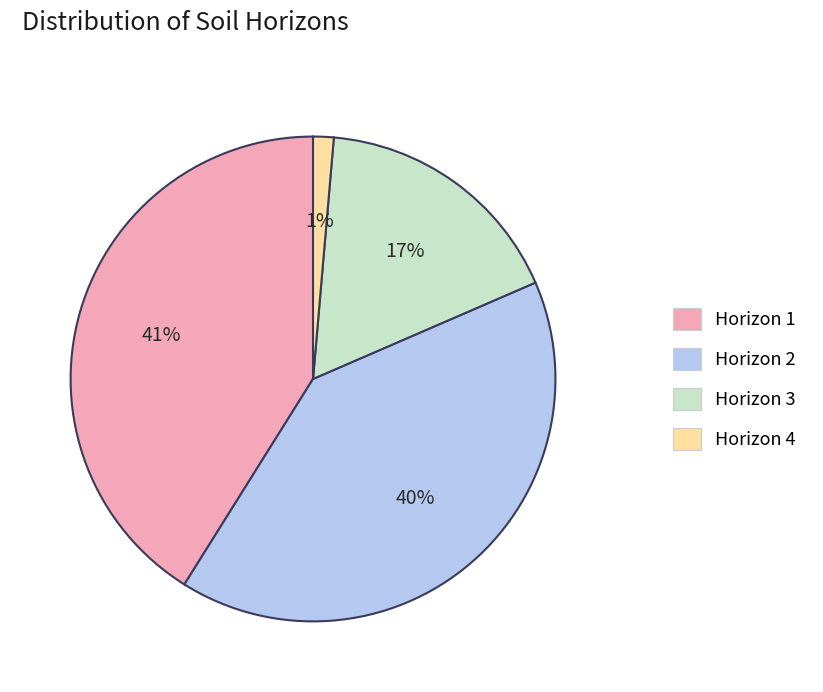

Which has a higher value, Horizon 2 or Horizon 4?

Horizon 2